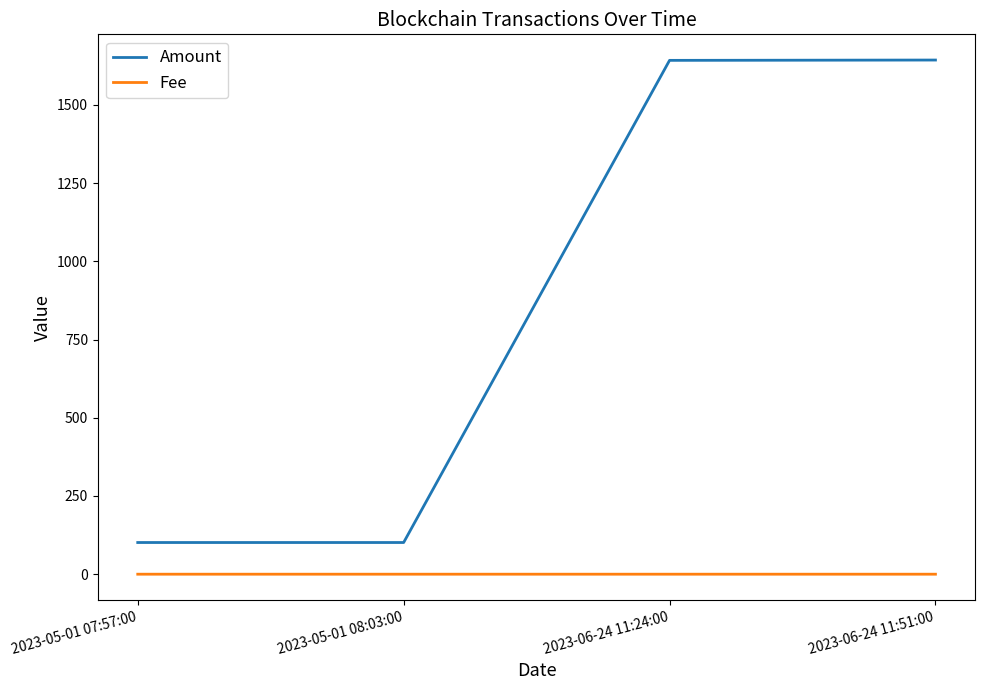

True or false: Fee and Amount cross at least once.

False